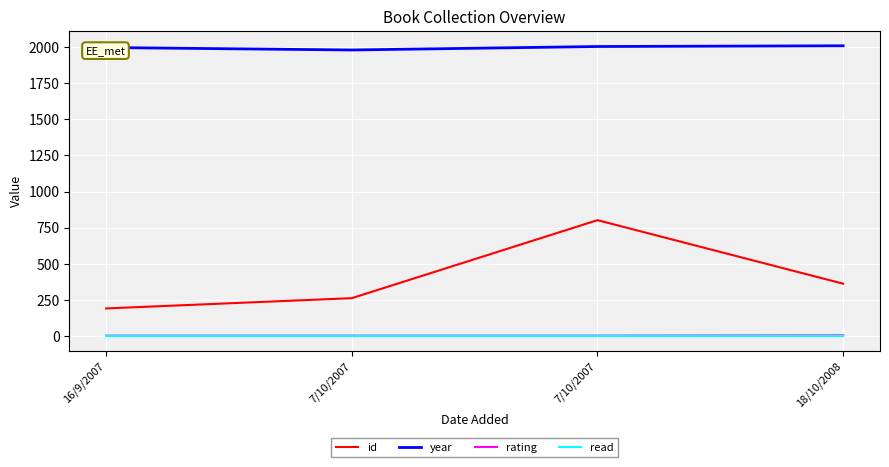

What are all the series names shown in the legend?

id, year, rating, read